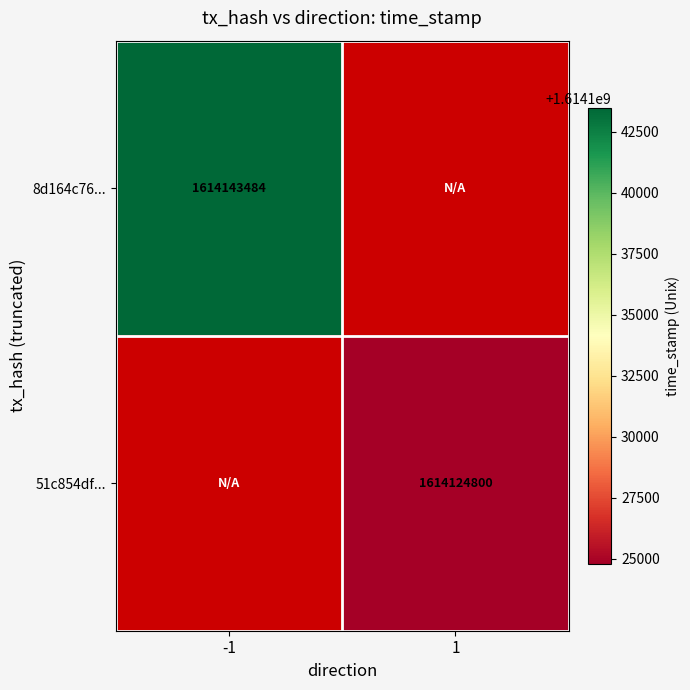

The value of 51c854df... at 1 is 2654367663. True or false?

False